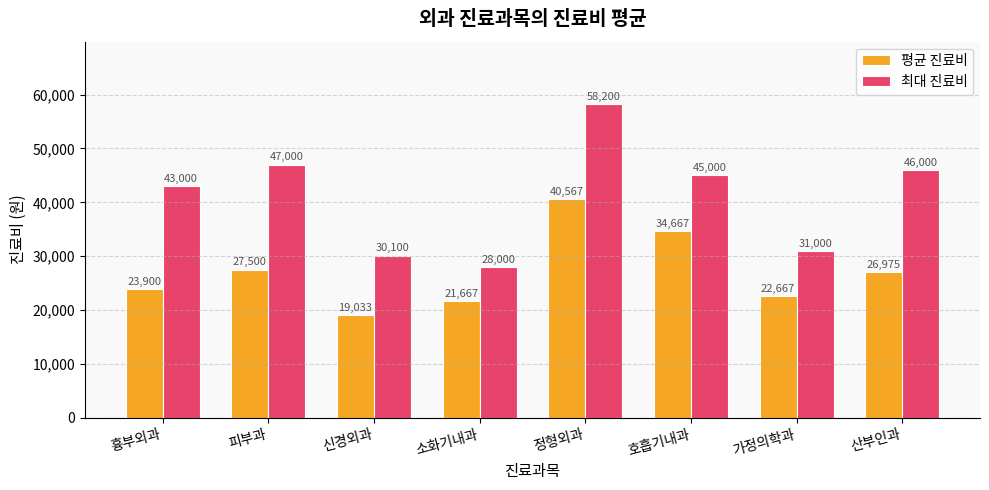

The 평균 진료비 series shows 57312 at 정형외과. True or false?

False